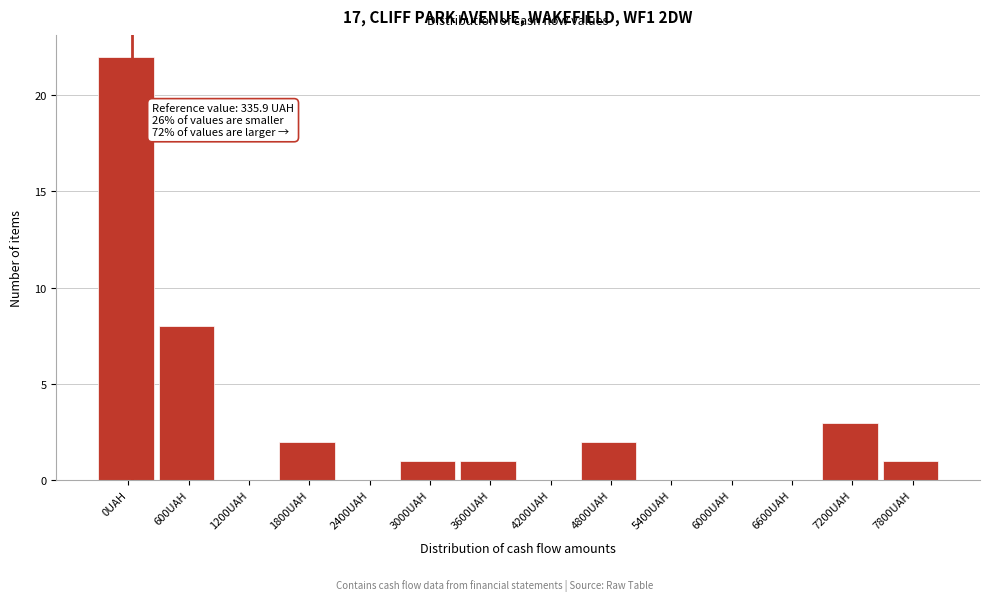

Reading left to right, what are all the values shown in this chart?

0UAH=22	600UAH=8	1200UAH=0	1800UAH=2	2400UAH=0	3000UAH=1	3600UAH=1	4200UAH=0	4800UAH=2	5400UAH=0	6000UAH=0	6600UAH=0	7200UAH=3	7800UAH=1